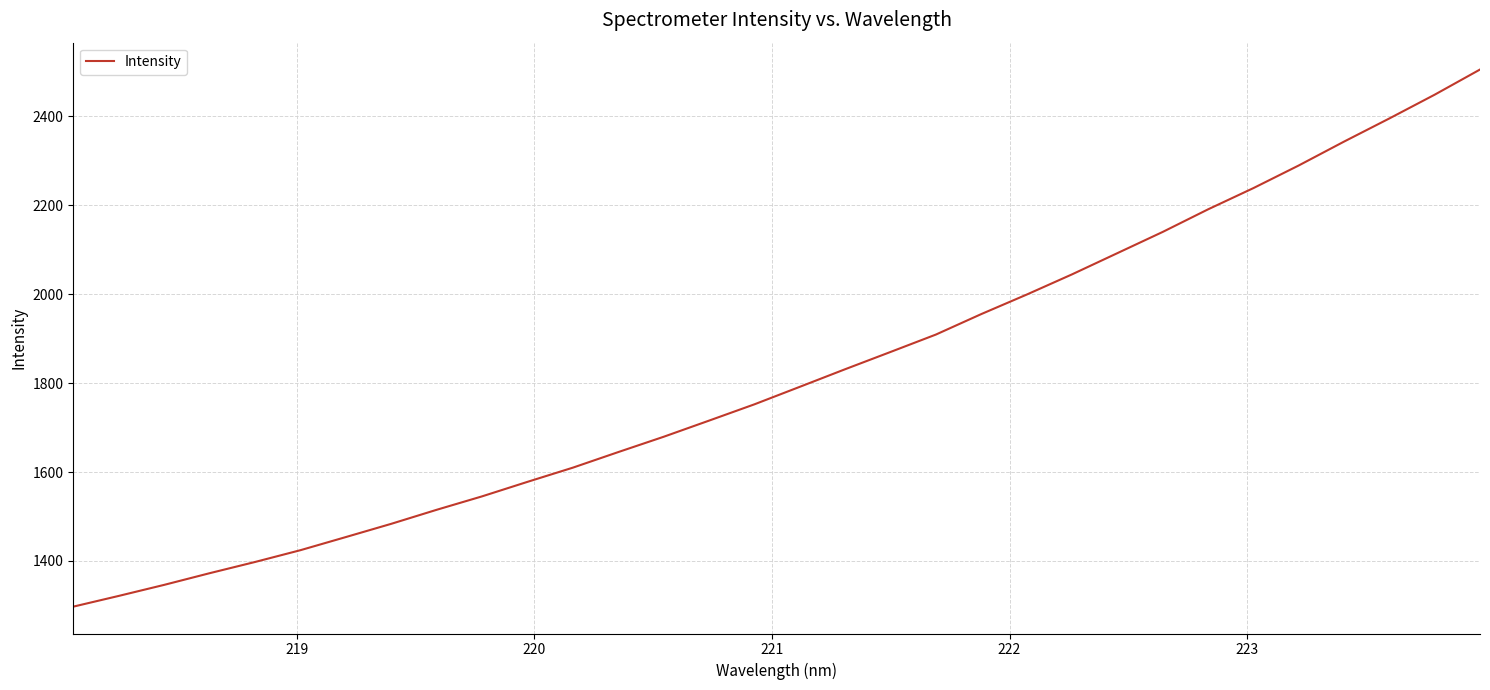

What is the smallest value displayed?

1297.2